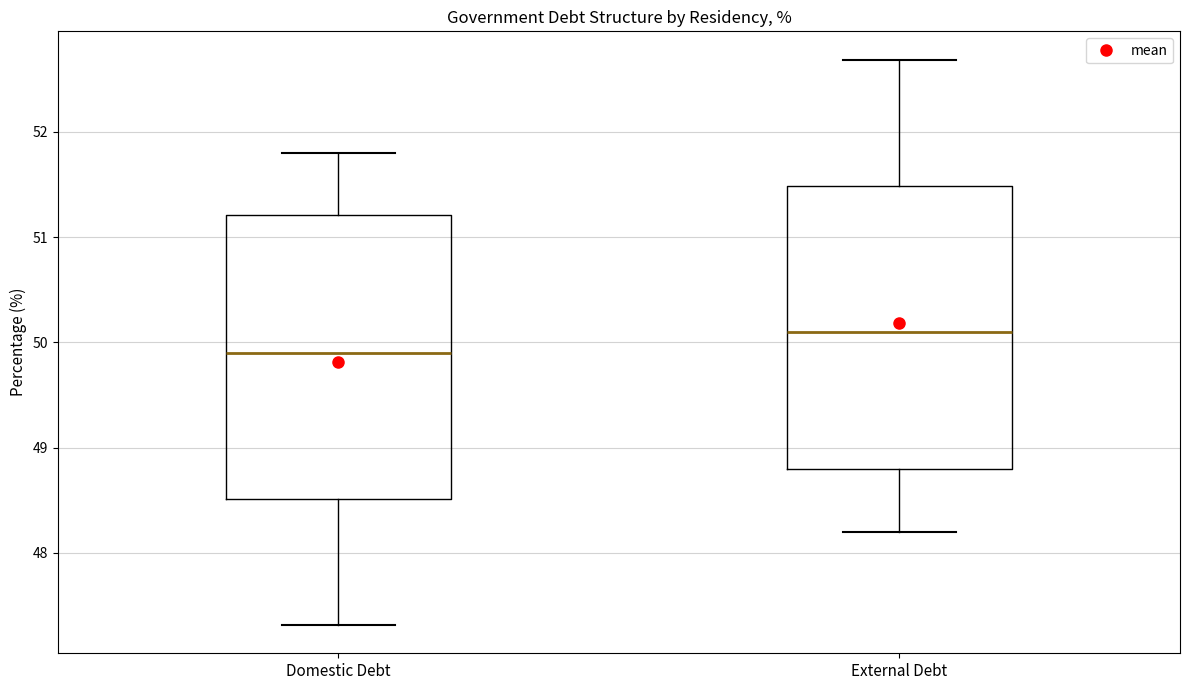

Reading left to right, read every box against the y-axis: the position of its median line, the range the box covers, and the ends of its whiskers. The values are not printed on the chart, so give them approximately, as read against the axis.

Domestic Debt: median 49.9, box 48.5 to 51.2, whiskers 47.3 to 51.8
External Debt: median 50.1, box 48.8 to 51.5, whiskers 48.2 to 52.7